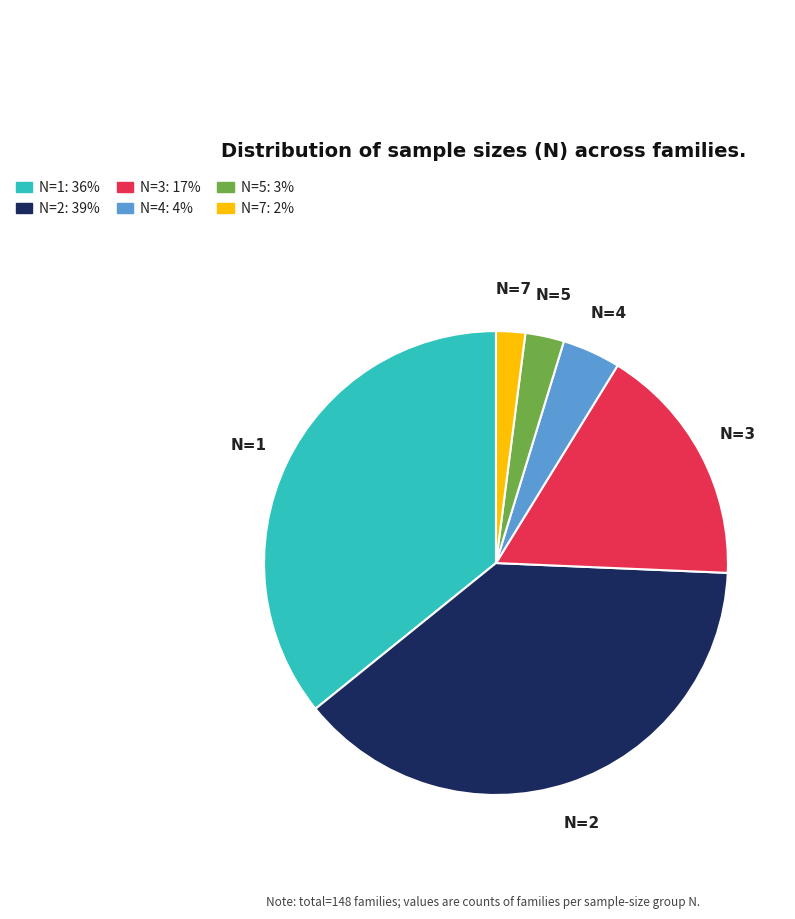

Is it true that N=2 is 39% of the pie?

True